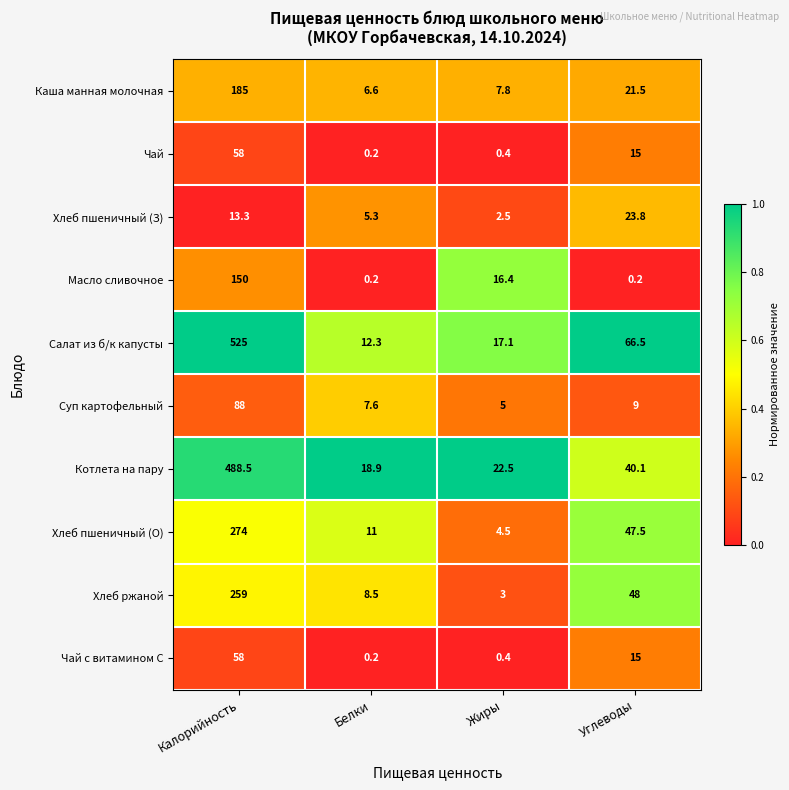

Which series has the largest range (max minus min)?

Салат из б/к капусты